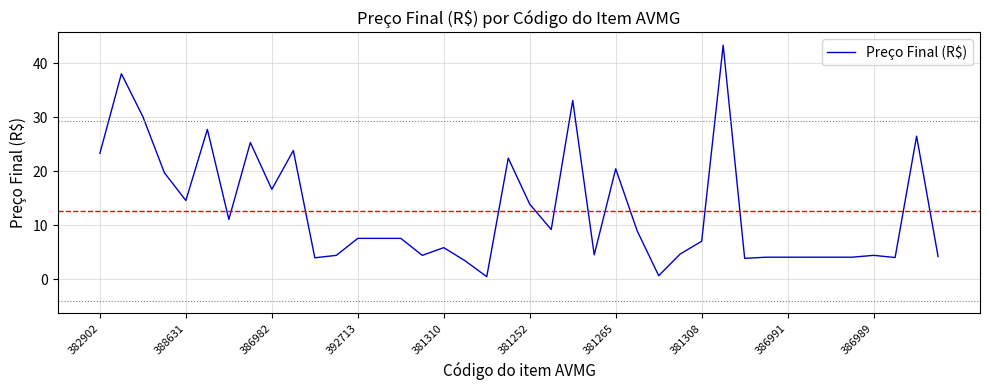

What is the difference between the maximum and minimum values?

42.9